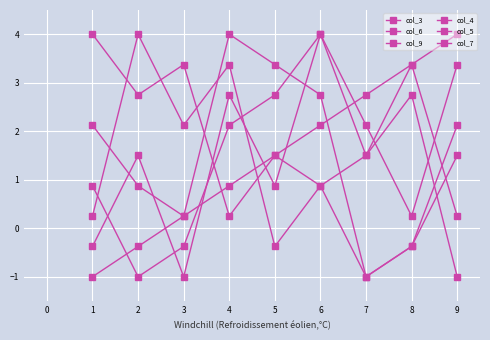

In col_9, how many points are higher than both neighbors (excluding endpoints)?

2